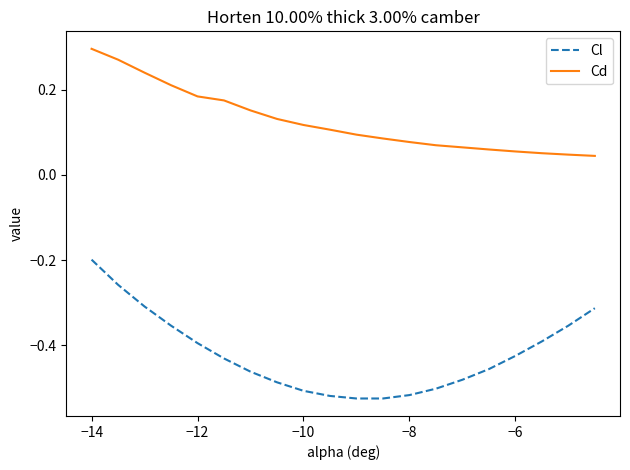

True or false: Cd and Cl cross at least once.

False